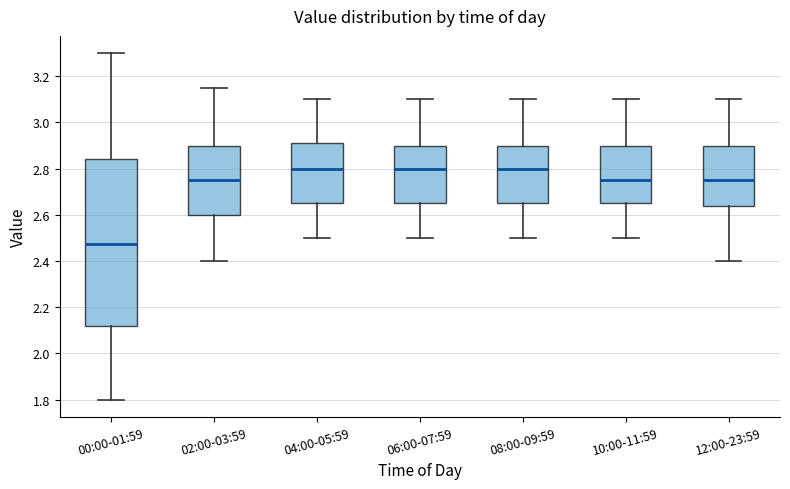

Reading left to right, transcribe this box plot: for each box, give where its median line is, the range the box spans, and where its two whiskers end, as read against the y-axis. The values are not printed on the chart, so give them approximately, as read against the axis.

00:00-01:59: median 2.48, box 2.12 to 2.84, whiskers 1.80 to 3.30
02:00-03:59: median 2.76, box 2.60 to 2.90, whiskers 2.40 to 3.16
04:00-05:59: median 2.80, box 2.66 to 2.92, whiskers 2.50 to 3.10
06:00-07:59: median 2.80, box 2.66 to 2.90, whiskers 2.50 to 3.10
08:00-09:59: median 2.80, box 2.66 to 2.90, whiskers 2.50 to 3.10
10:00-11:59: median 2.76, box 2.66 to 2.90, whiskers 2.50 to 3.10
12:00-23:59: median 2.76, box 2.64 to 2.90, whiskers 2.40 to 3.10